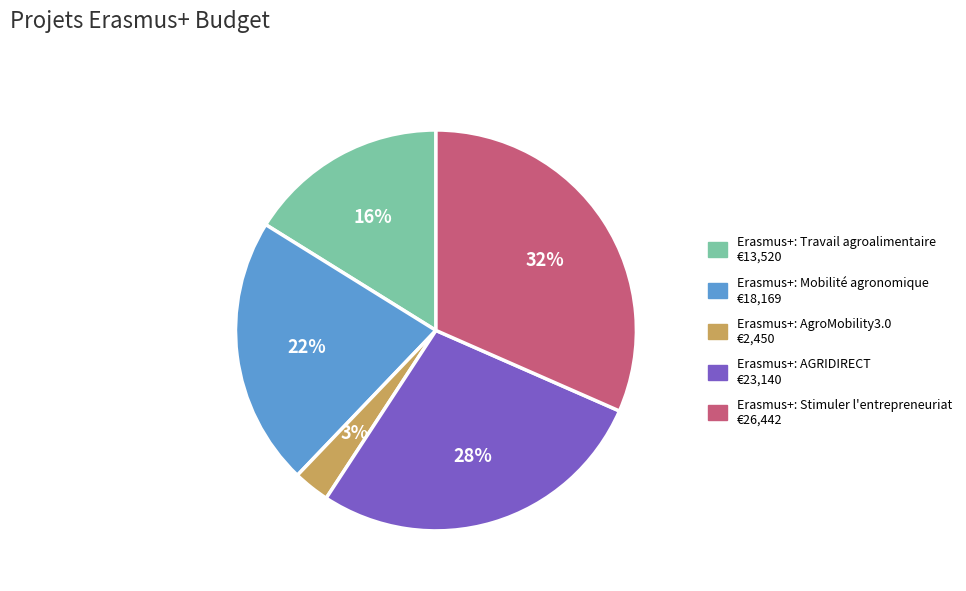

Between Erasmus+: Mobilité agronomique and Erasmus+: Travail agroalimentaire, which is larger?

Erasmus+: Mobilité agronomique